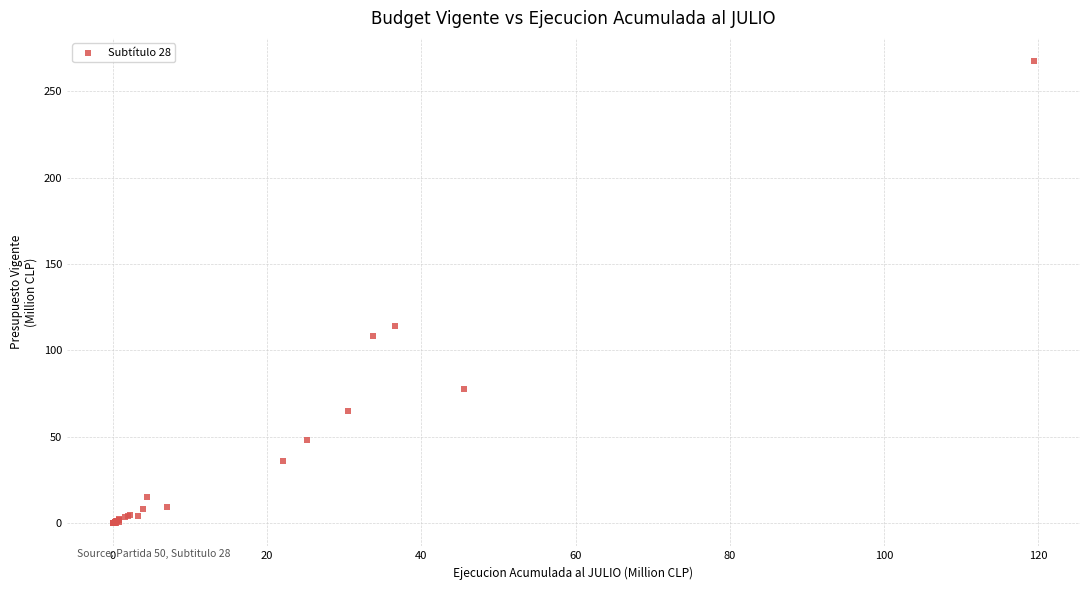

What Y value in the scatter plot is closest to 133?

113.9